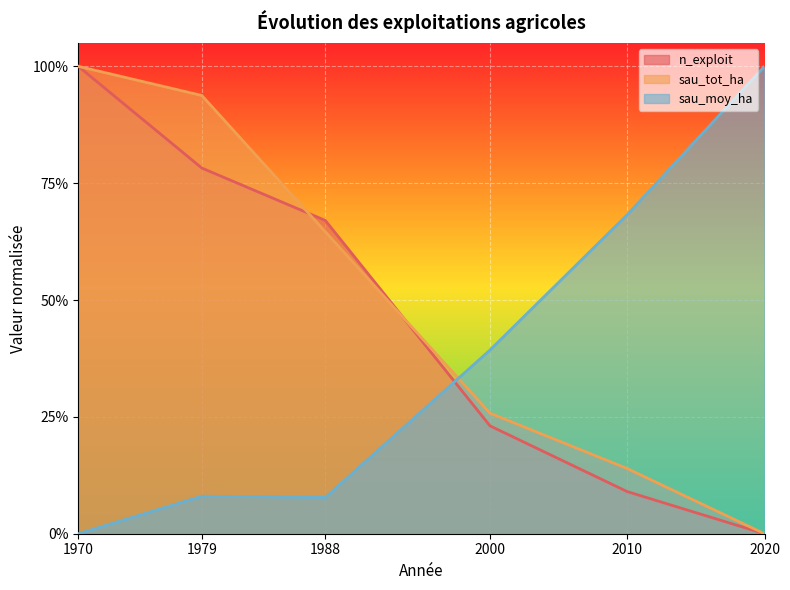

What is the difference between the sau_tot_ha values at 1970 and 2010?

0.9